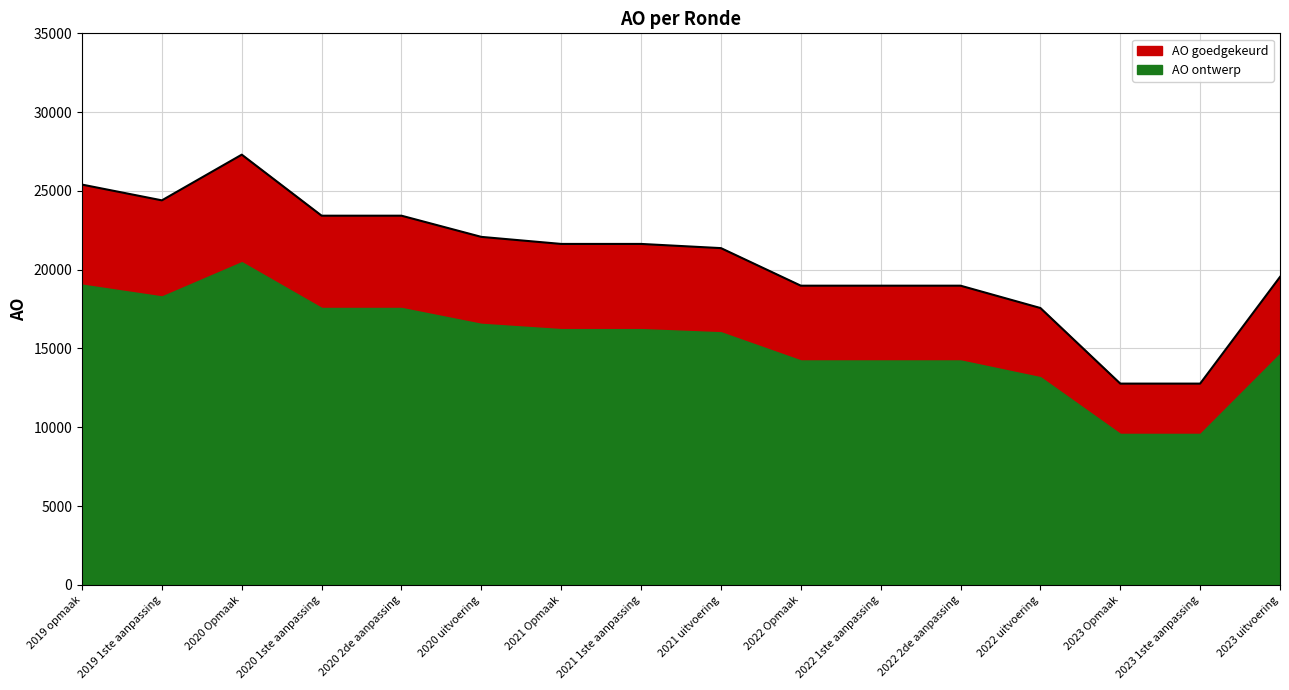

Rank the categories by value from highest to lowest.

2020 Opmaak, 2019 opmaak, 2019 1ste aanpassing, 2020 1ste aanpassing, 2020 2de aanpassing, 2020 uitvoering, 2021 Opmaak, 2021 1ste aanpassing, 2021 uitvoering, 2023 uitvoering, 2022 Opmaak, 2022 1ste aanpassing, 2022 2de aanpassing, 2022 uitvoering, 2023 Opmaak, 2023 1ste aanpassing